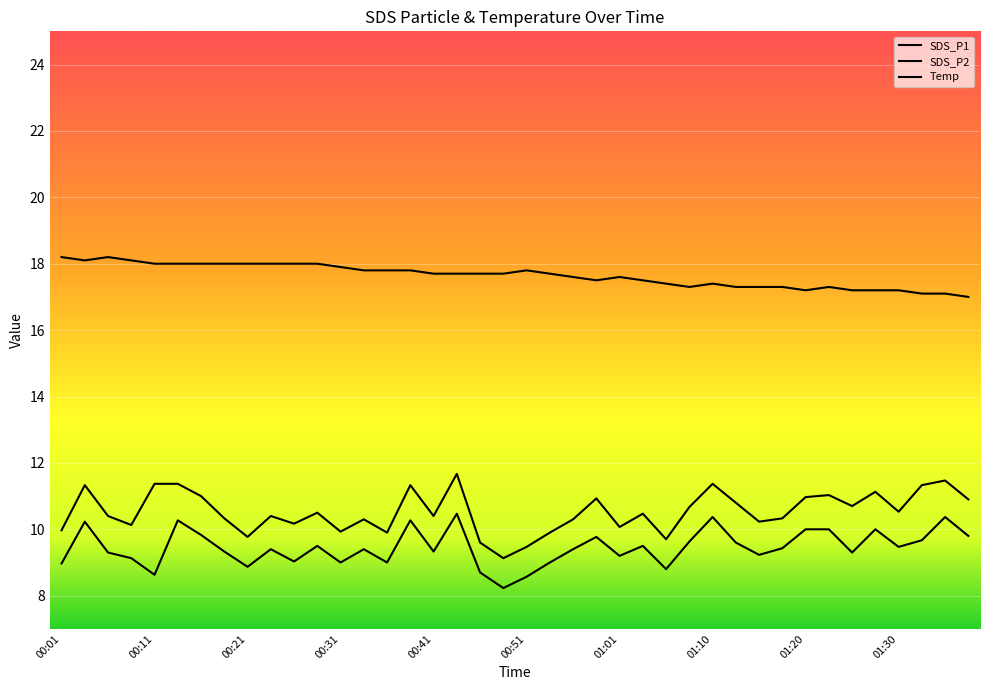

What is the difference between the maximum and minimum values in the SDS_P2 series?

2.2